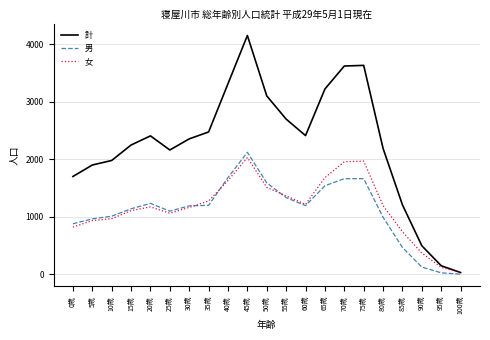

Which category has the highest value across all series?

45歳